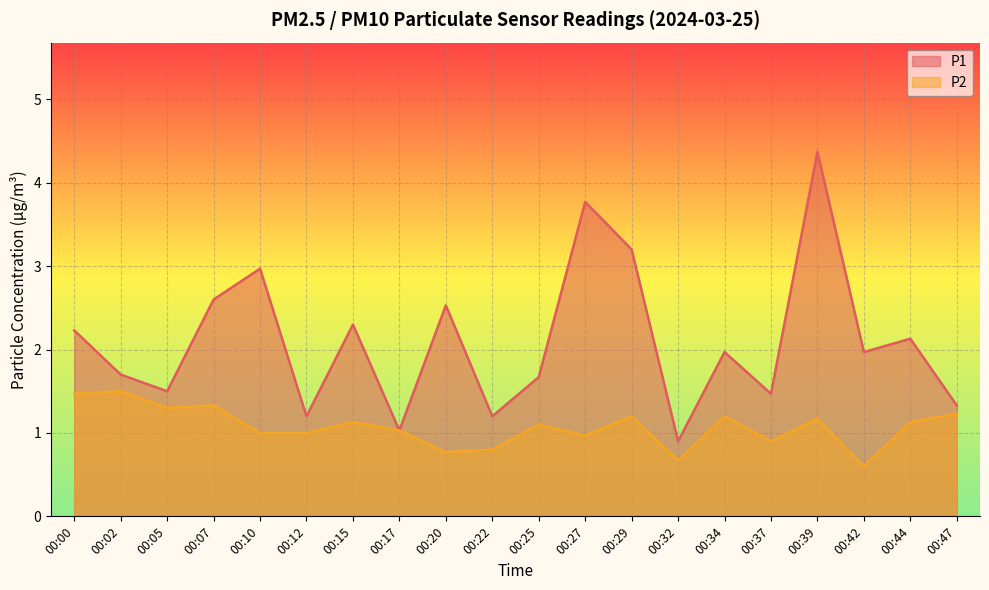

Where is P2 nearest to the value 1?

00:10